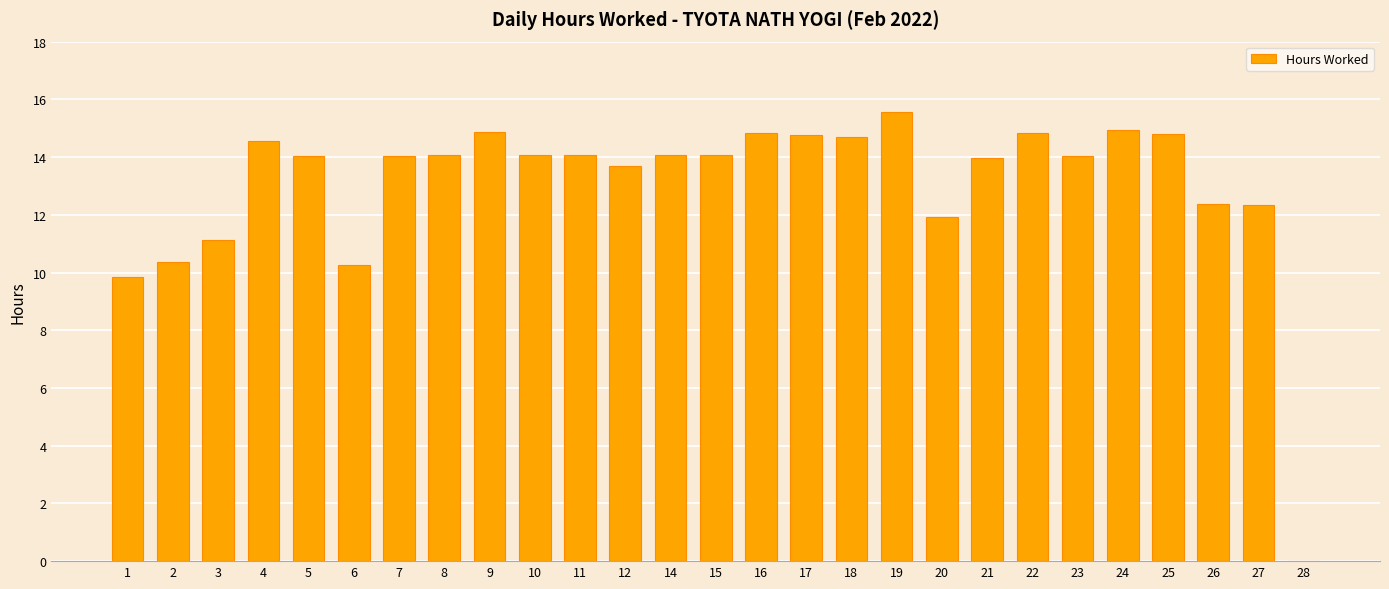

Does the chart contain stacked bars?

No